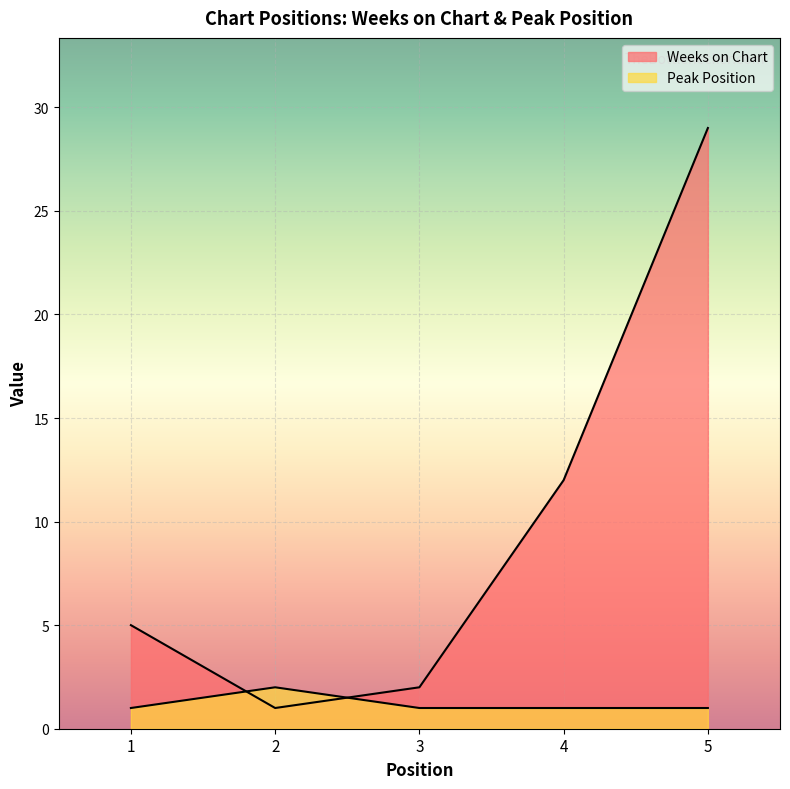

The value of Peak Position at 5 is 2. True or false?

False